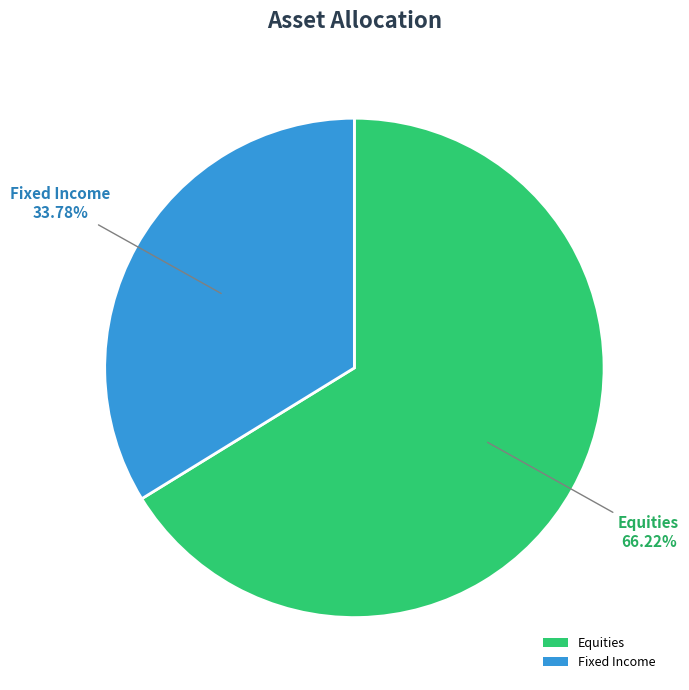

To the nearest percent, what is the difference between the largest and smallest slice percentages?

32%